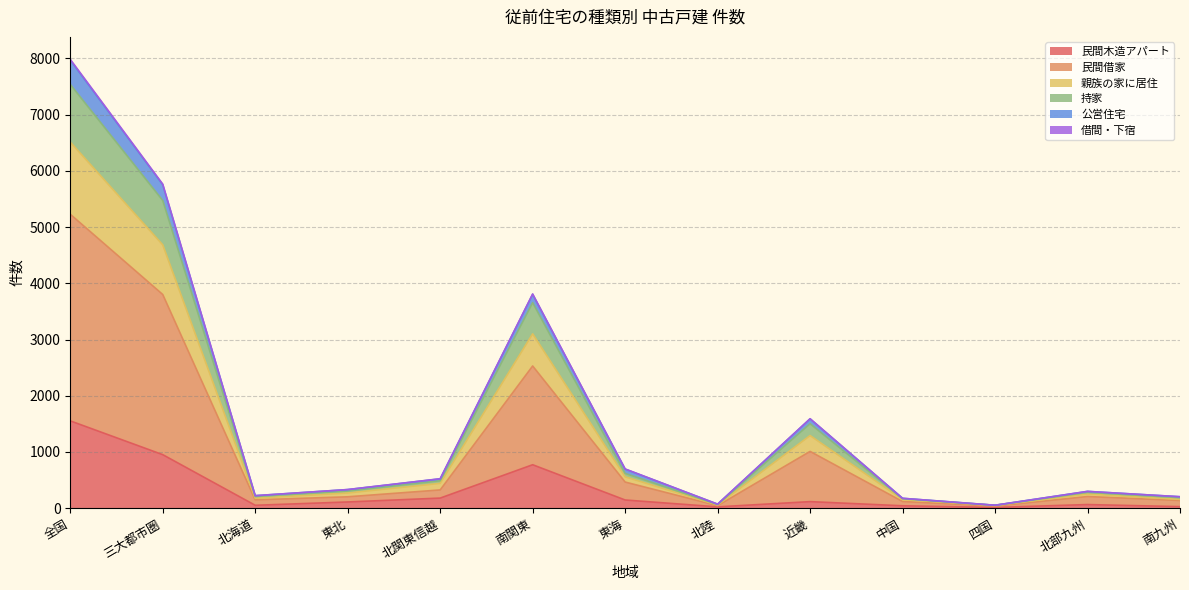

What is the highest value of the 民間木造アパート series?

1553